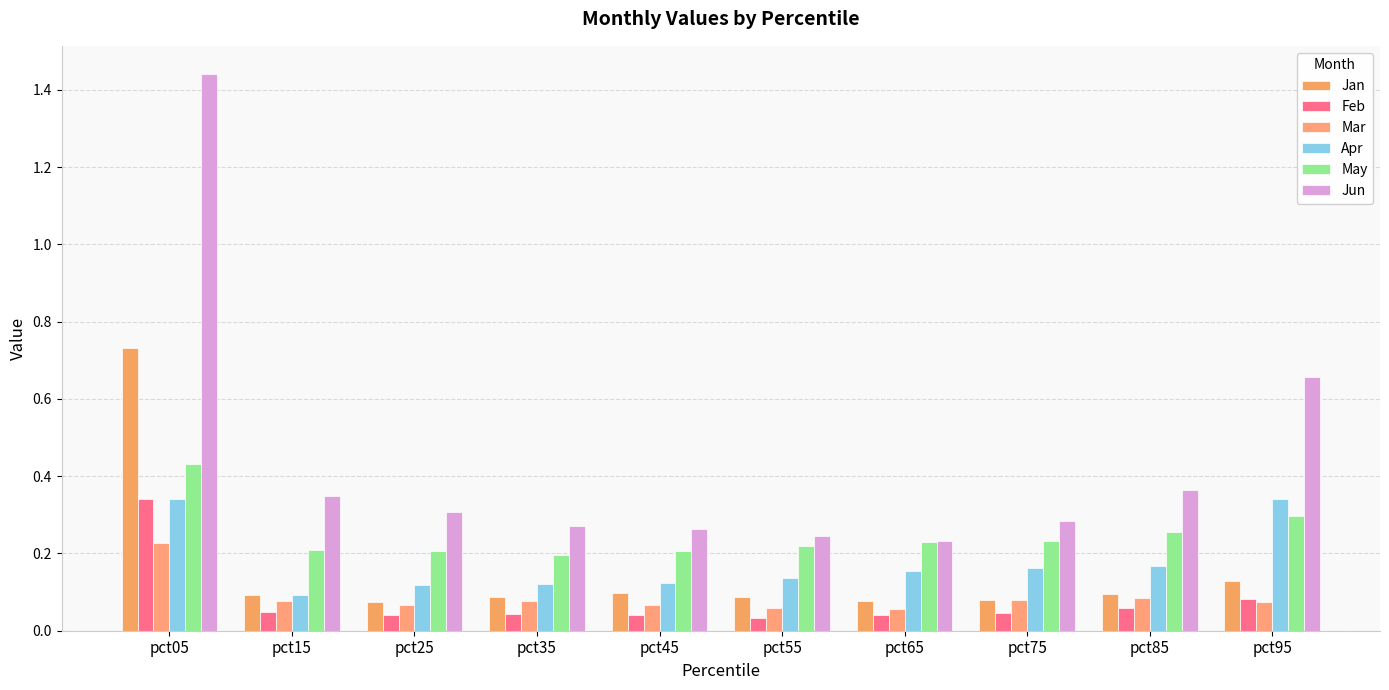

The Jun series shows 0.7 at pct95. True or false?

True